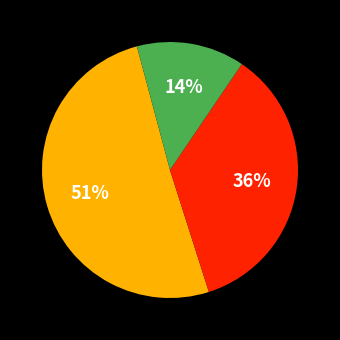

To the nearest percent, what is the average slice percentage?

33%